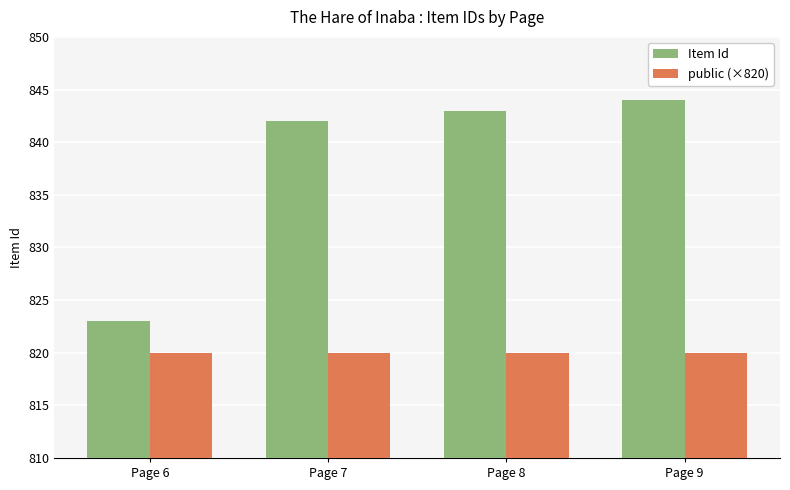

Which label corresponds to the largest value in the chart?

Page 9